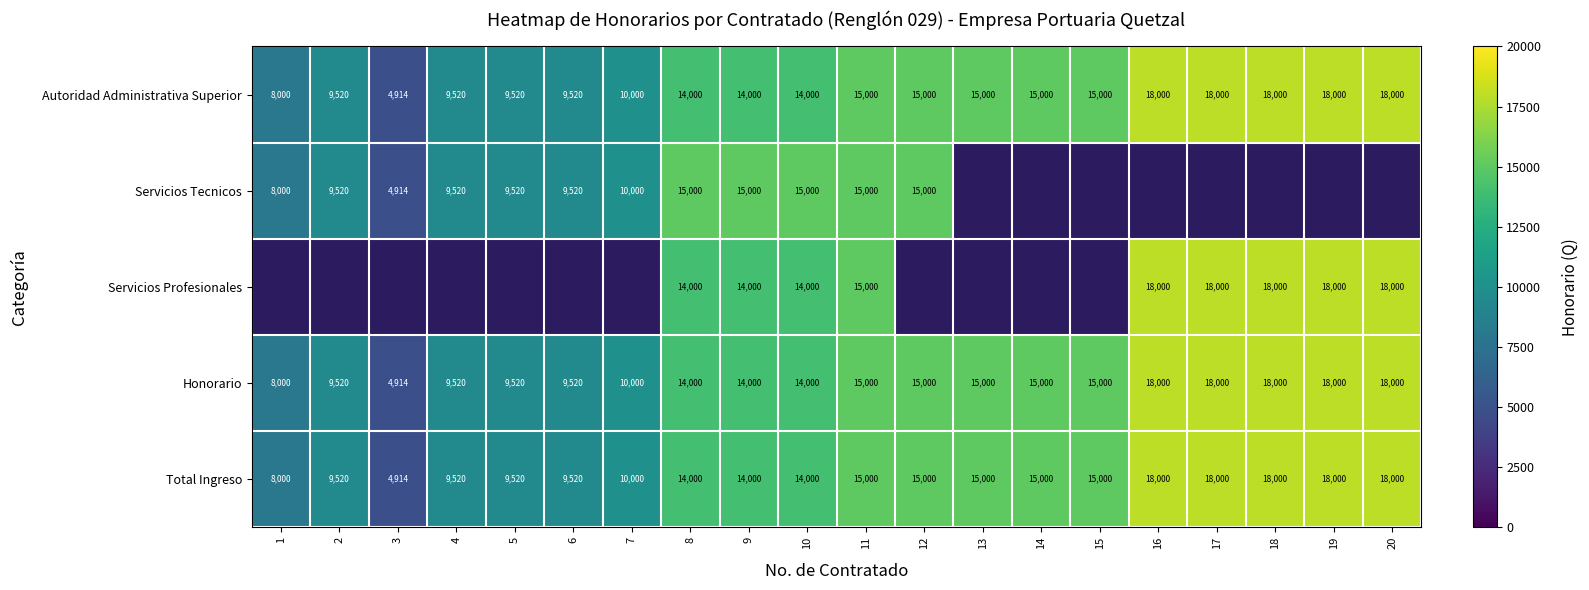

The Honorario series shows 10000 at 7. True or false?

True